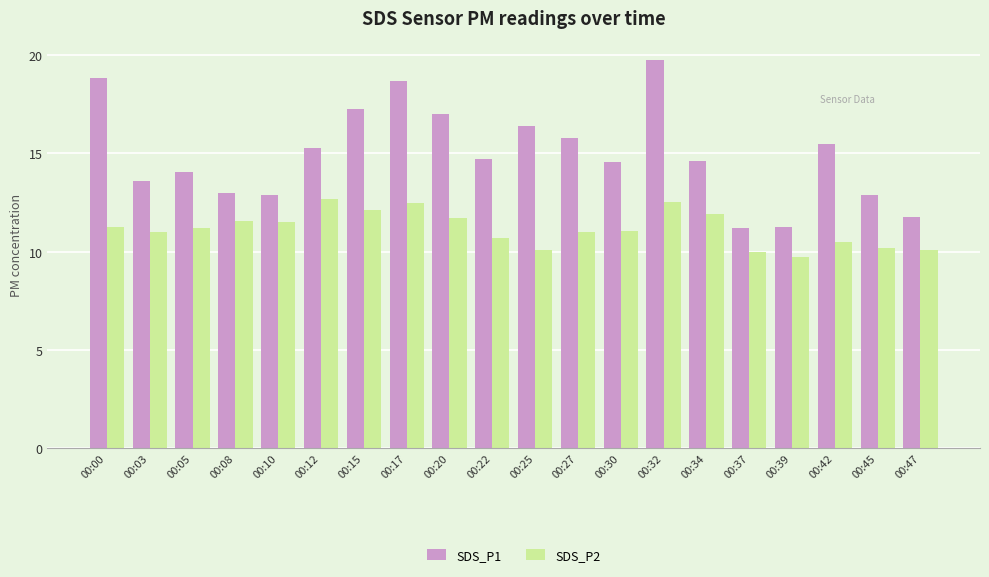

What is the total value across all series at 00:25?

26.5